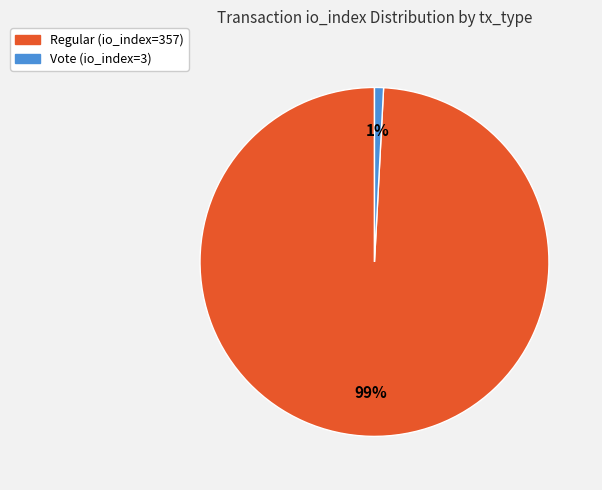

True or false: Vote (io_index=3) accounts for 10% of the total.

False